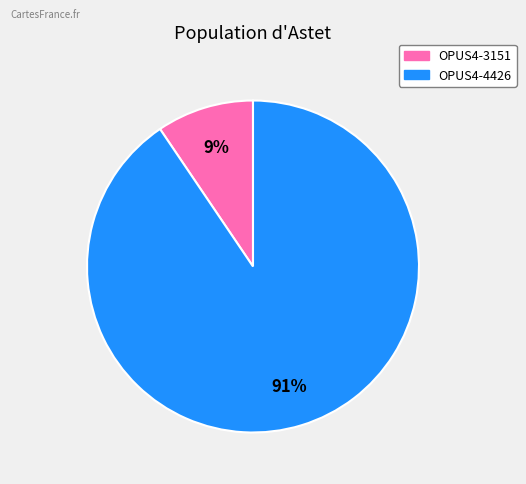

Between OPUS4-3151 and OPUS4-4426, which is larger?

OPUS4-4426